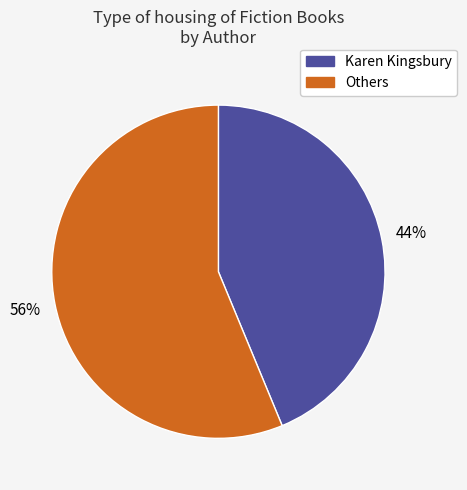

Is there a majority slice in this chart?

Yes